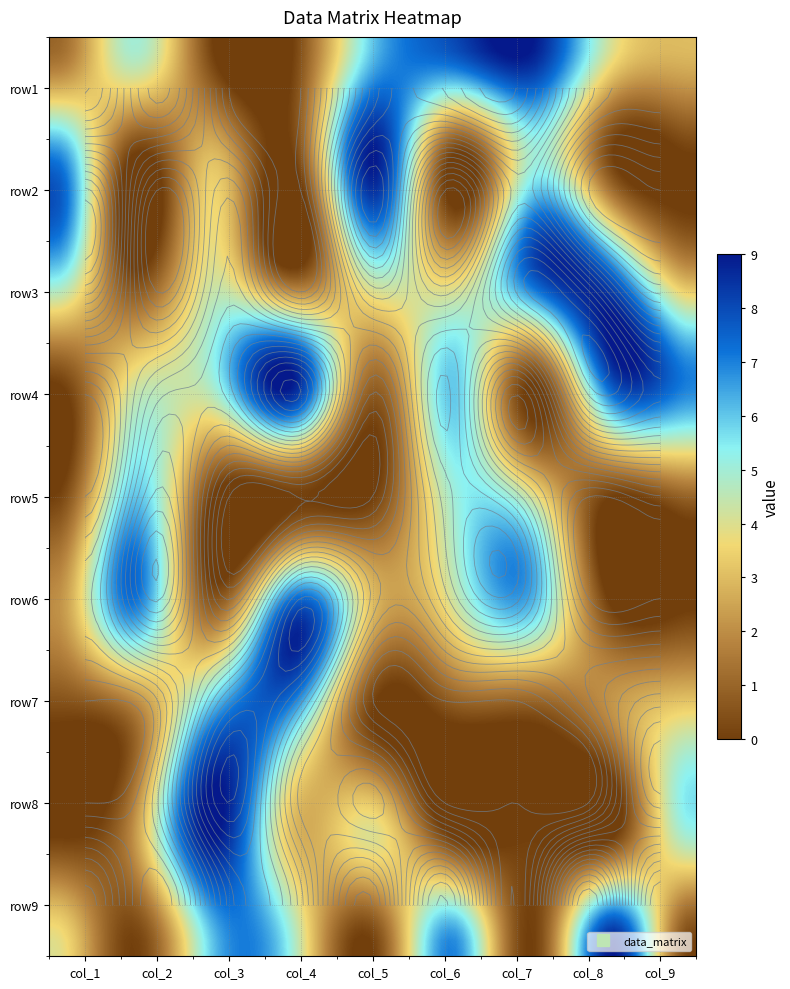

Reading left to right, list all the values displayed in this chart.

row1: 0=1	1=5	2=0	3=0	4=6	5=8	6=9	7=4	8=3
row2: 0=7	1=0	2=3	3=0	4=9	5=0	6=5	7=0	8=0
row3: 0=6	1=0	2=4	3=0	4=5	5=3	6=8	7=7	8=2
row4: 0=0	1=4	2=5	3=9	4=1	5=6	6=0	7=8	8=7
row5: 0=0	1=6	2=0	3=0	4=0	5=5	6=4	7=0	8=1
row6: 0=2	1=7	2=1	3=8	4=3	5=4	6=6	7=0	8=0
row7: 0=0	1=1	2=7	3=6	4=0	5=0	6=0	7=2	8=4
row8: 0=0	1=2	2=9	3=3	4=4	5=0	6=0	7=0	8=5
row9: 0=4	1=0	2=6	3=5	4=0	5=7	6=0	7=9	8=0